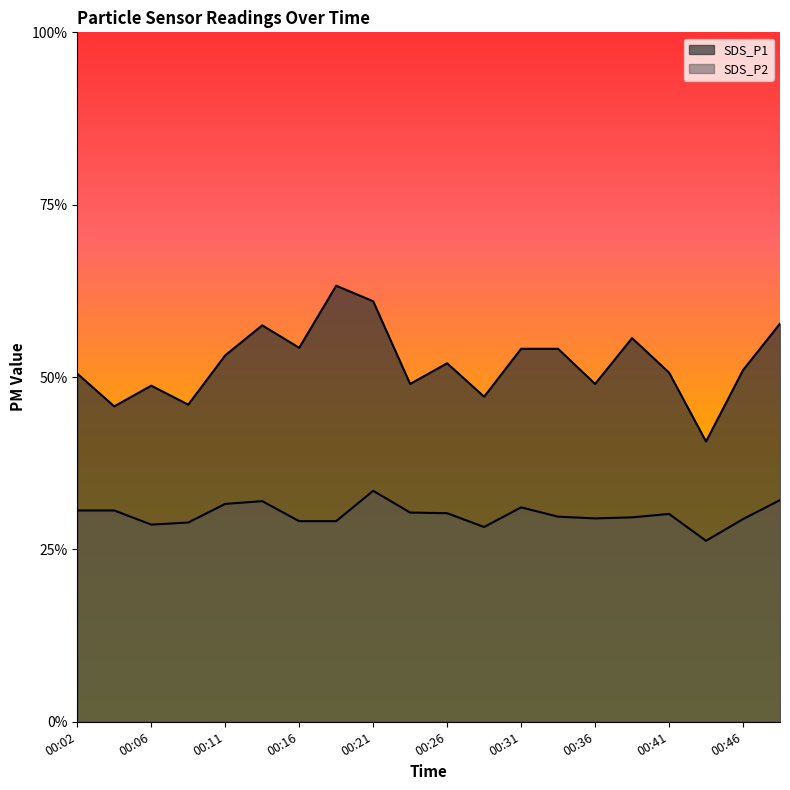

What value does the SDS_P1 series have at 00:29?

9.4